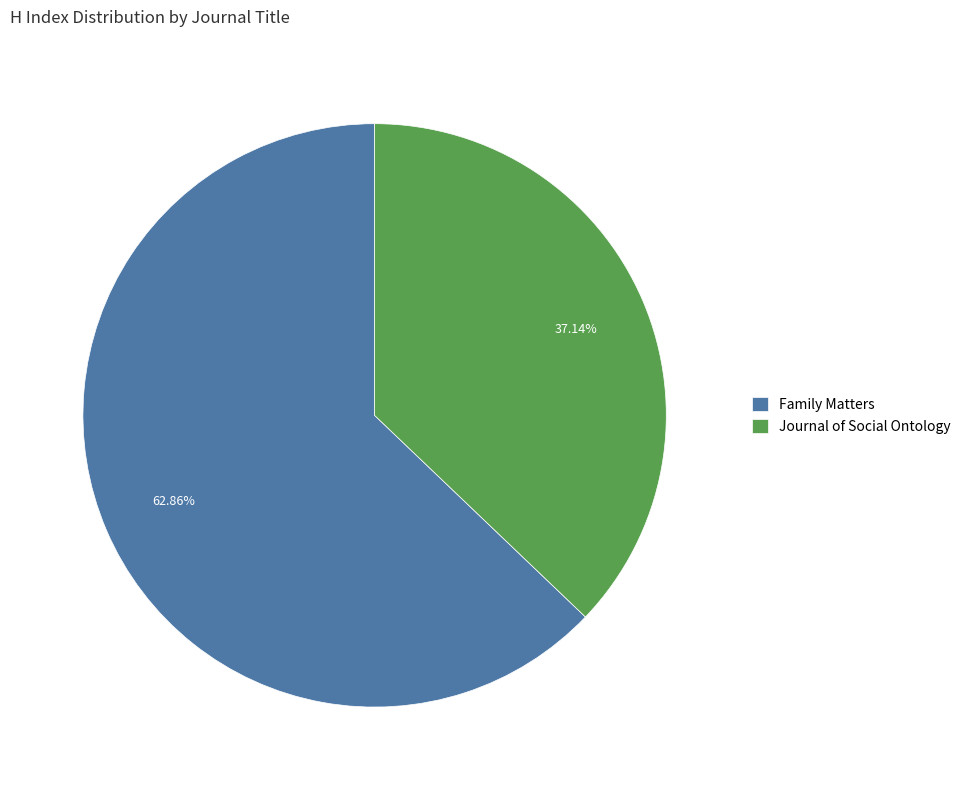

Count the number of slices in the pie.

2